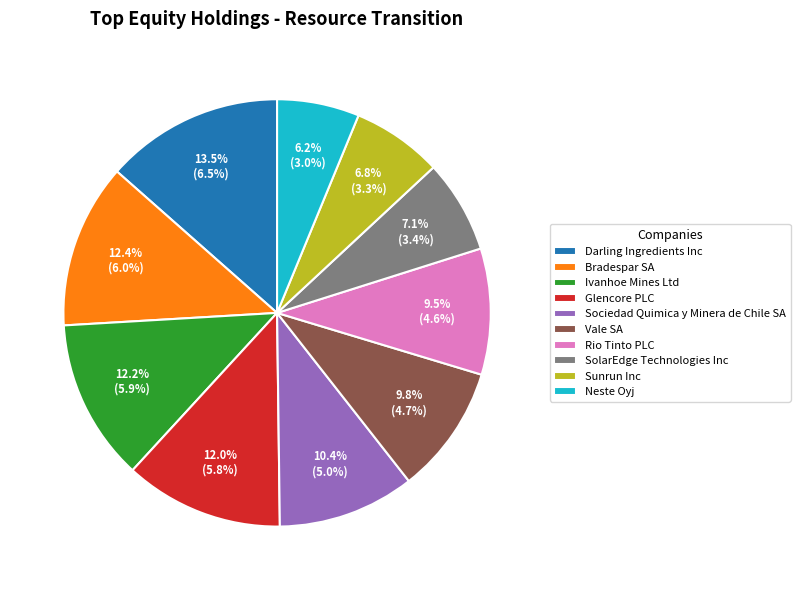

To the nearest percent, what is the average slice percentage?

10%